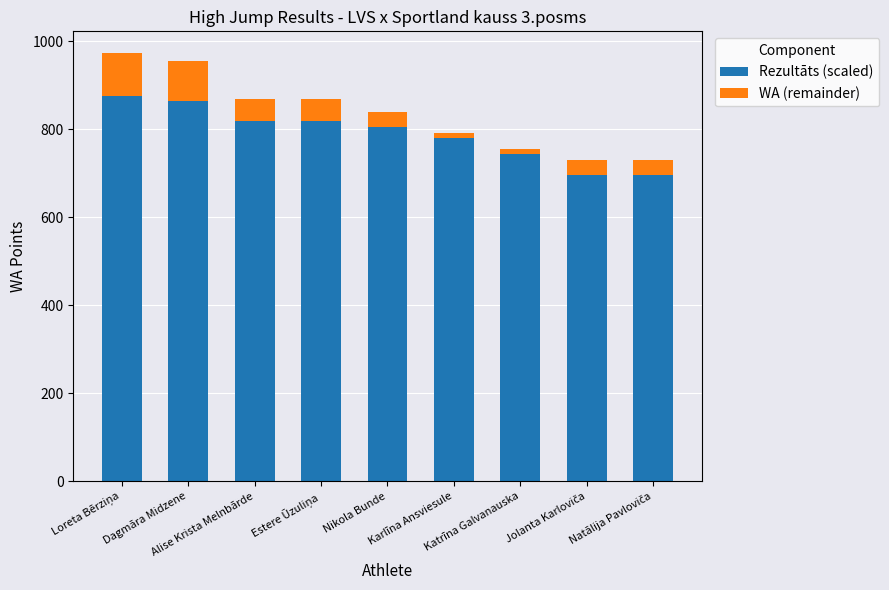

Between Loreta Bērziņa and Jolanta Karloviča, which series saw the biggest shift?

Rezultāts (scaled)